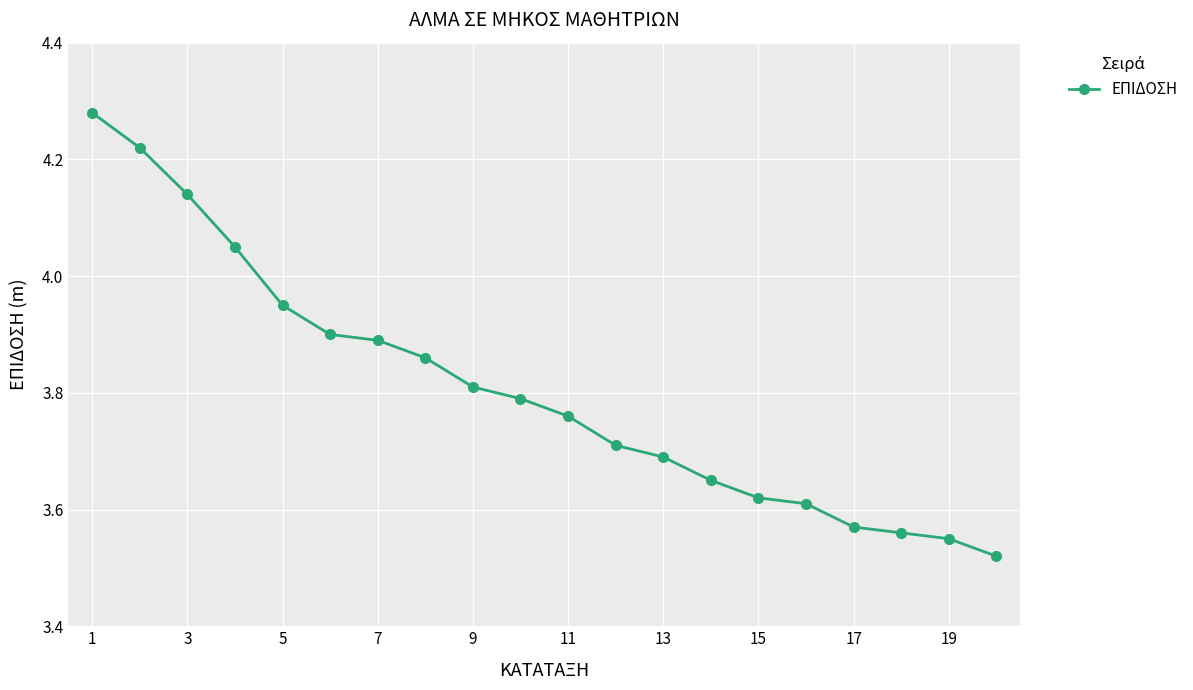

What is the difference between the maximum and minimum values?

0.8